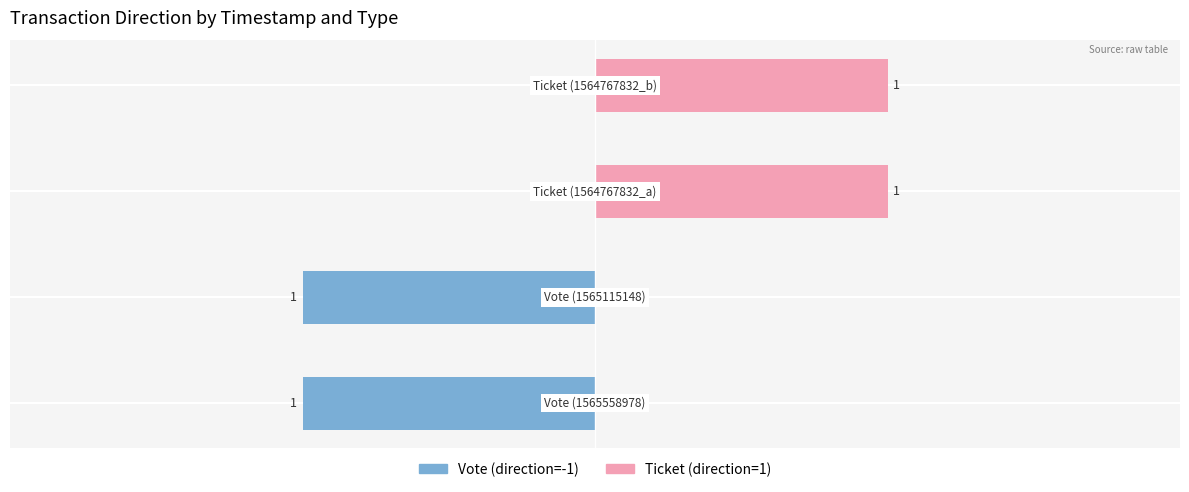

Reading left to right, what are all the values shown in this chart?

Vote: -1	-1
Ticket: 1	1